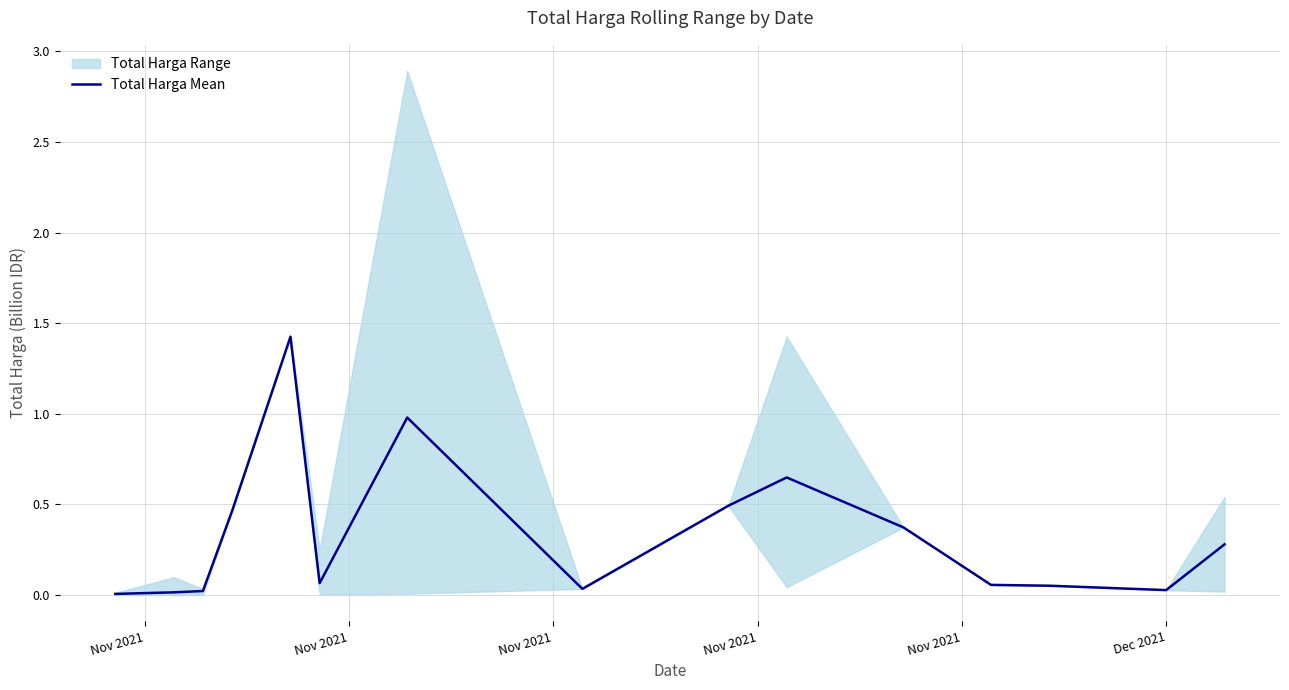

What is the difference between the maximum and minimum values?

1.4